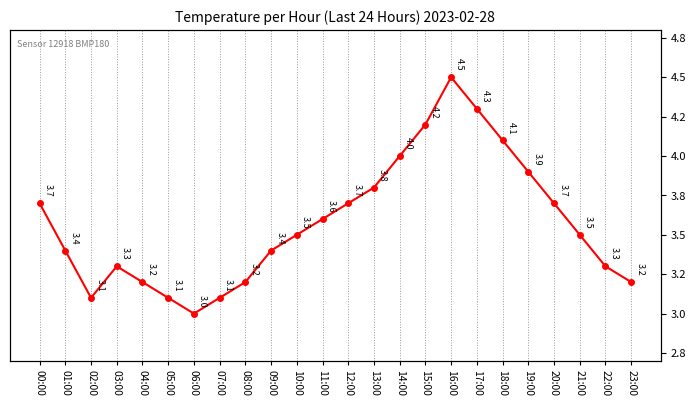

Is this an area chart (filled region under the line)?

No